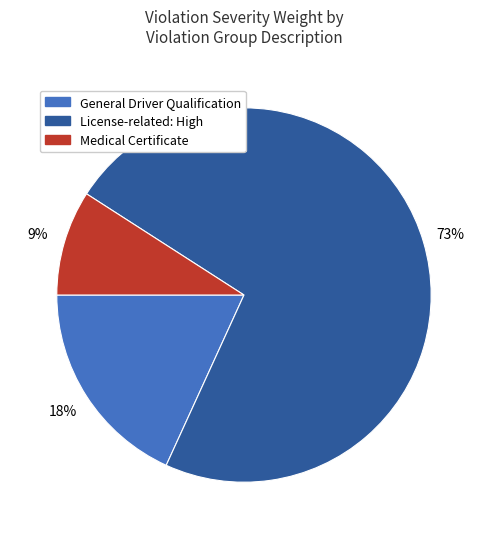

How many slices are in this pie chart?

3